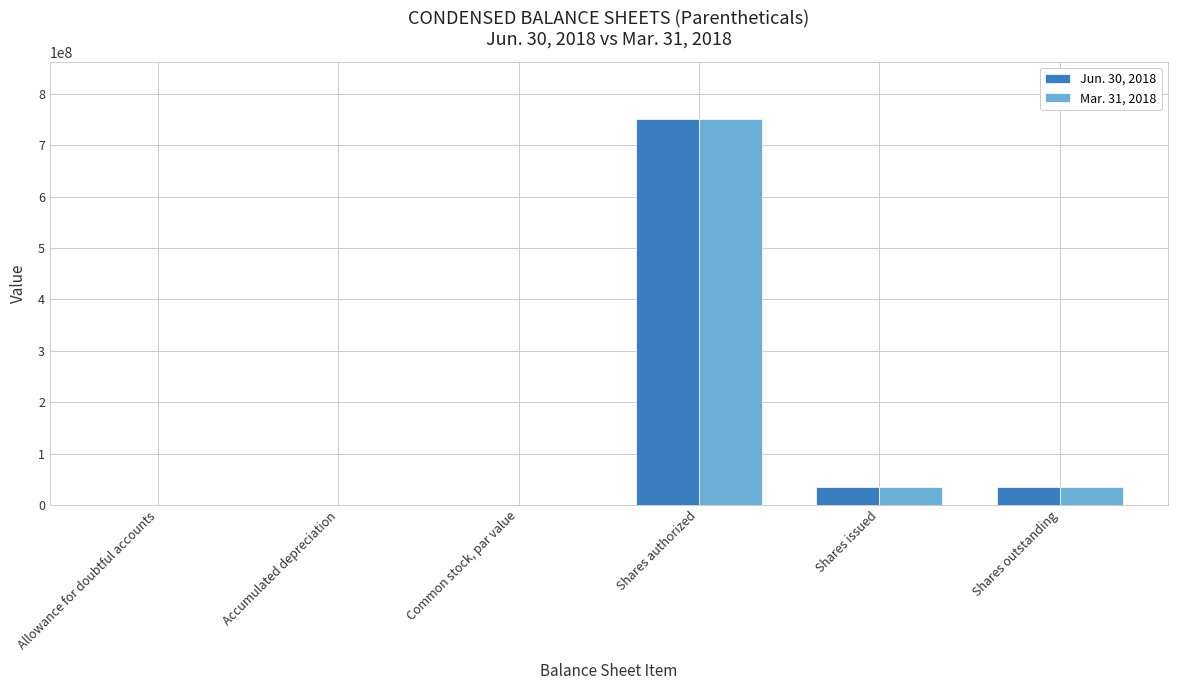

The value of Mar. 31, 2018 at Shares authorized is 750000000.0. True or false?

True